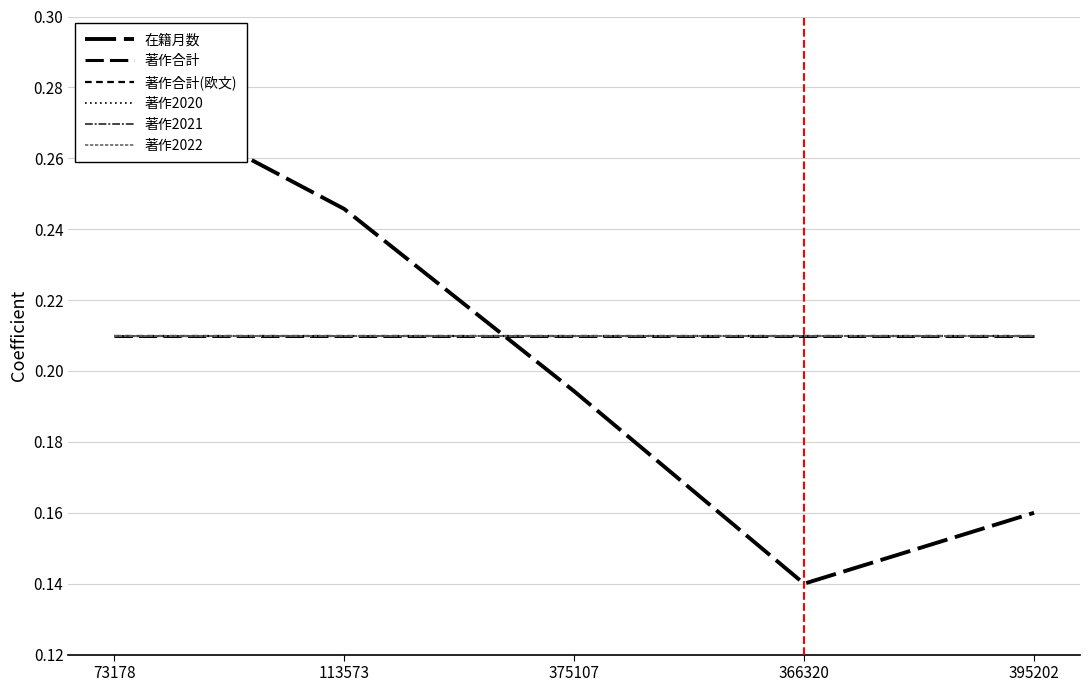

What is the minimum value shown in the chart?

0.1